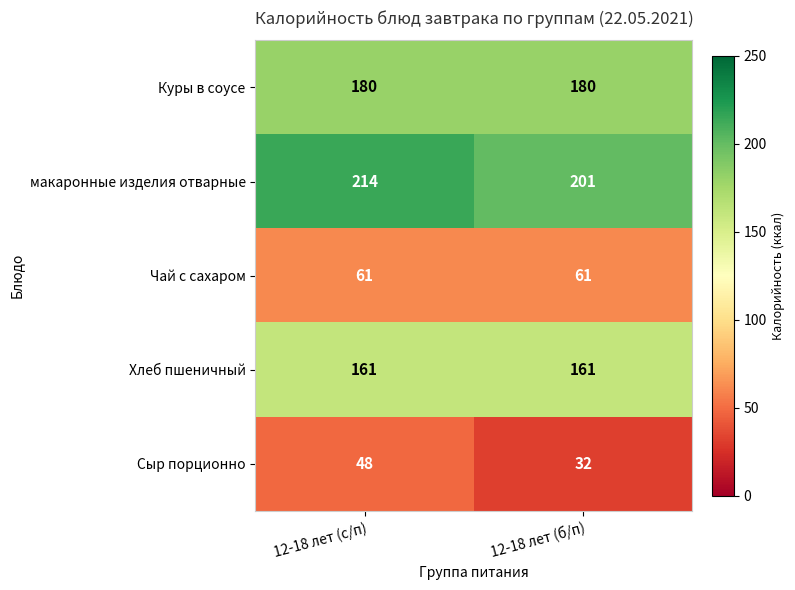

Which series has the largest total across all categories?

макаронные изделия отварные